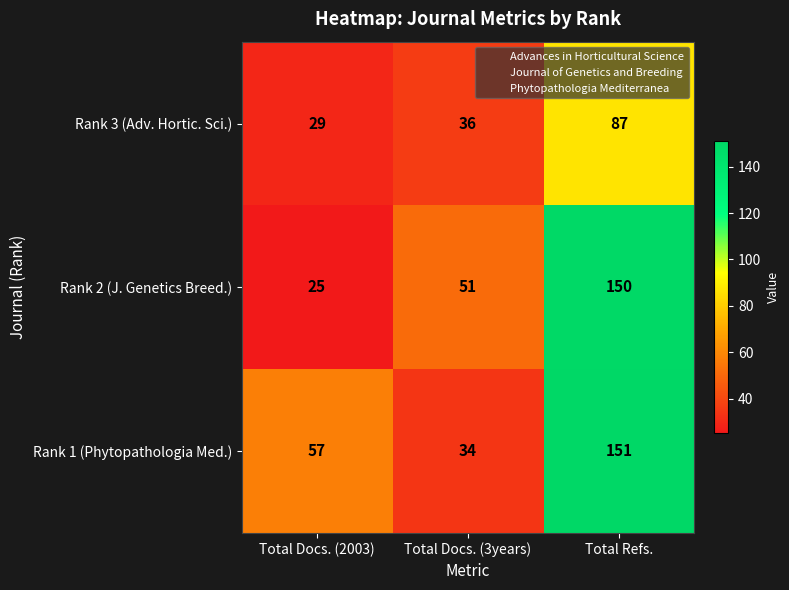

True or false: Rank 1 (Phytopathologia Med.) has a value of 151 at Total Refs..

True